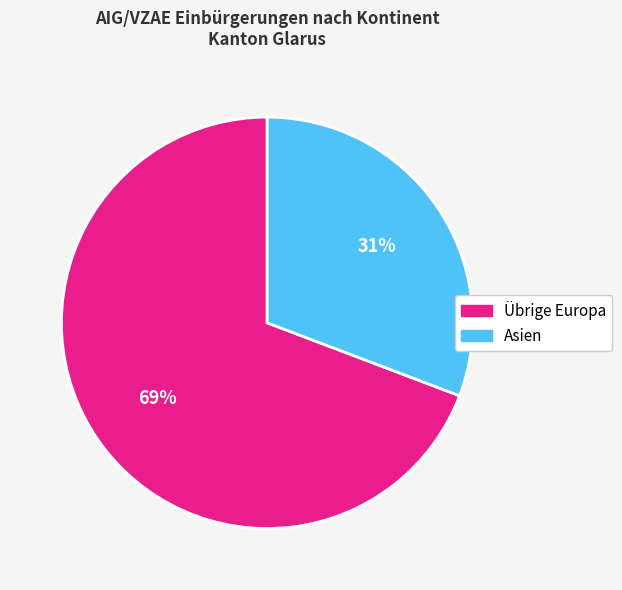

Which category has the smallest portion of the pie?

Asien